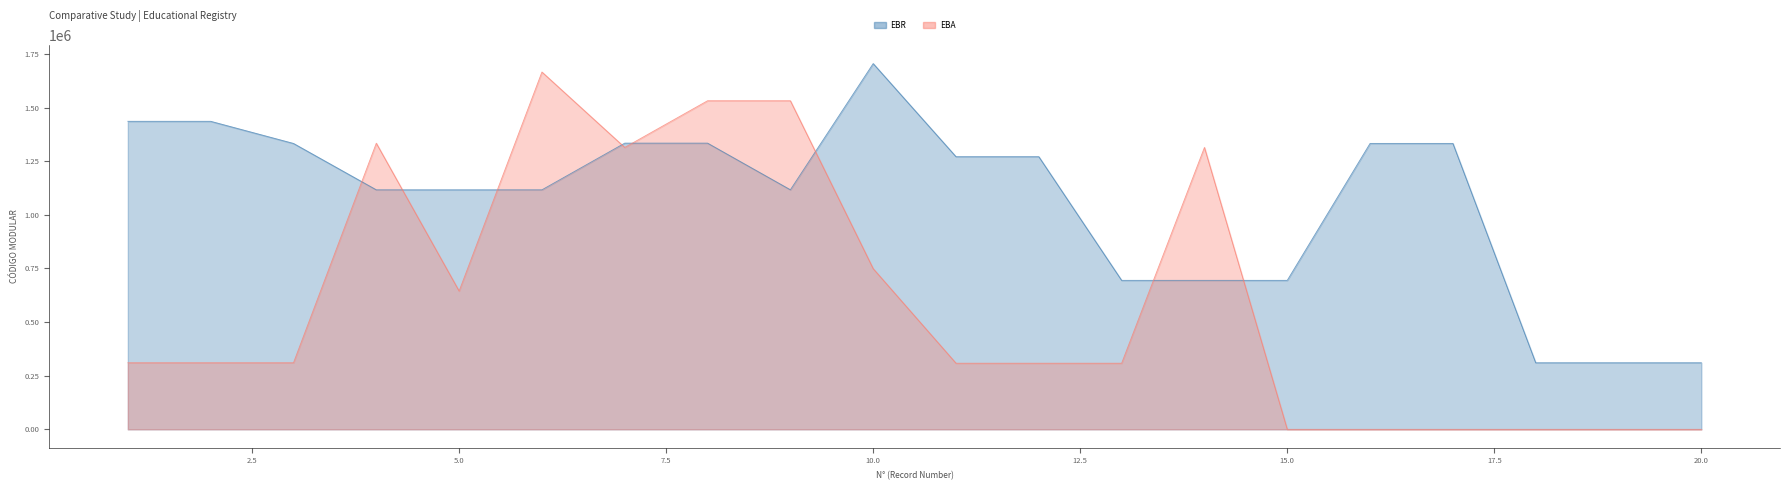

What is the sum of the EBR values at 14 and 3?

2027897